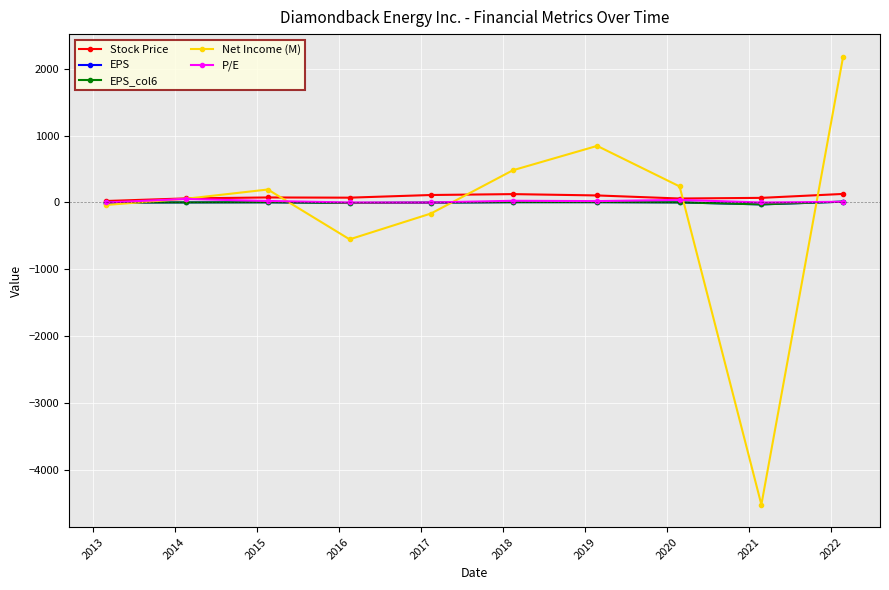

What is the maximum value shown in the chart?

2182.0